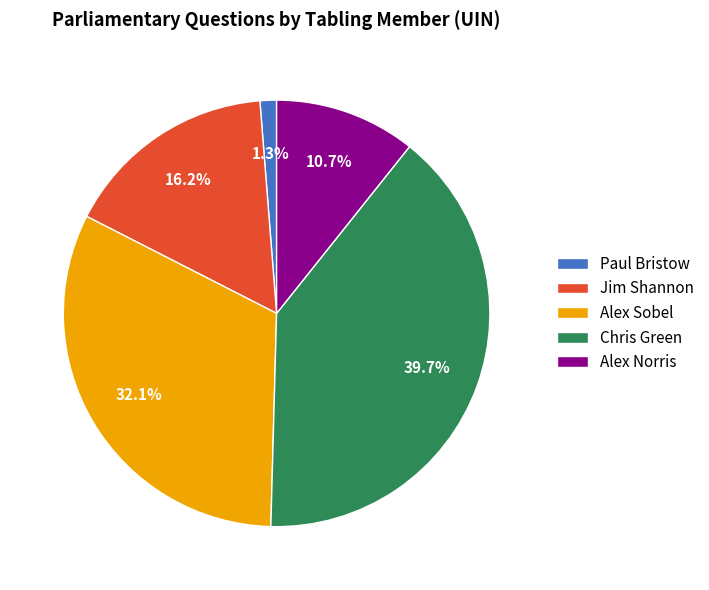

Rank the categories by value from lowest to highest.

Paul Bristow, Alex Norris, Jim Shannon, Alex Sobel, Chris Green